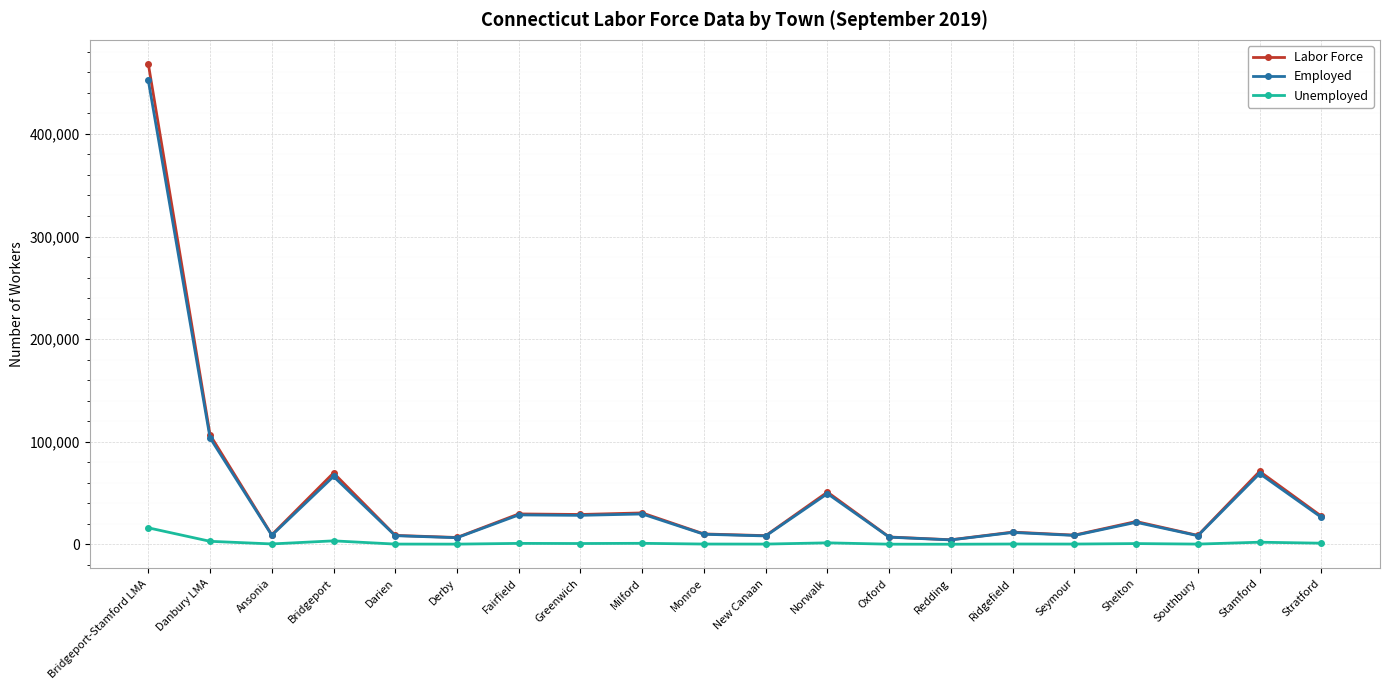

What is the highest value of the Employed series?

452096